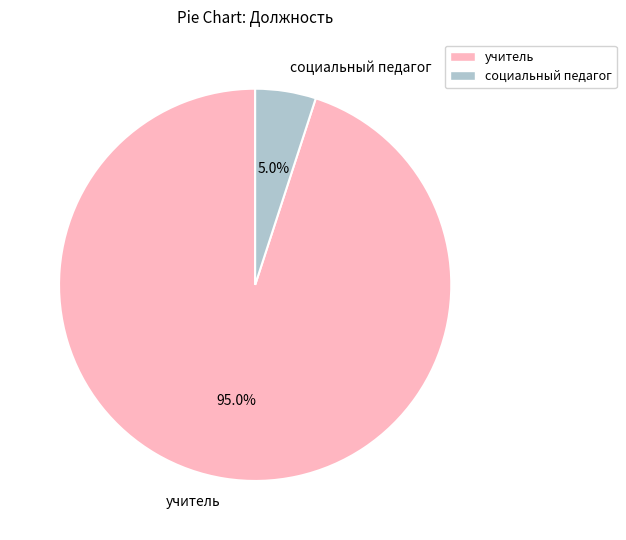

Rank the categories by value from highest to lowest.

учитель, социальный педагог